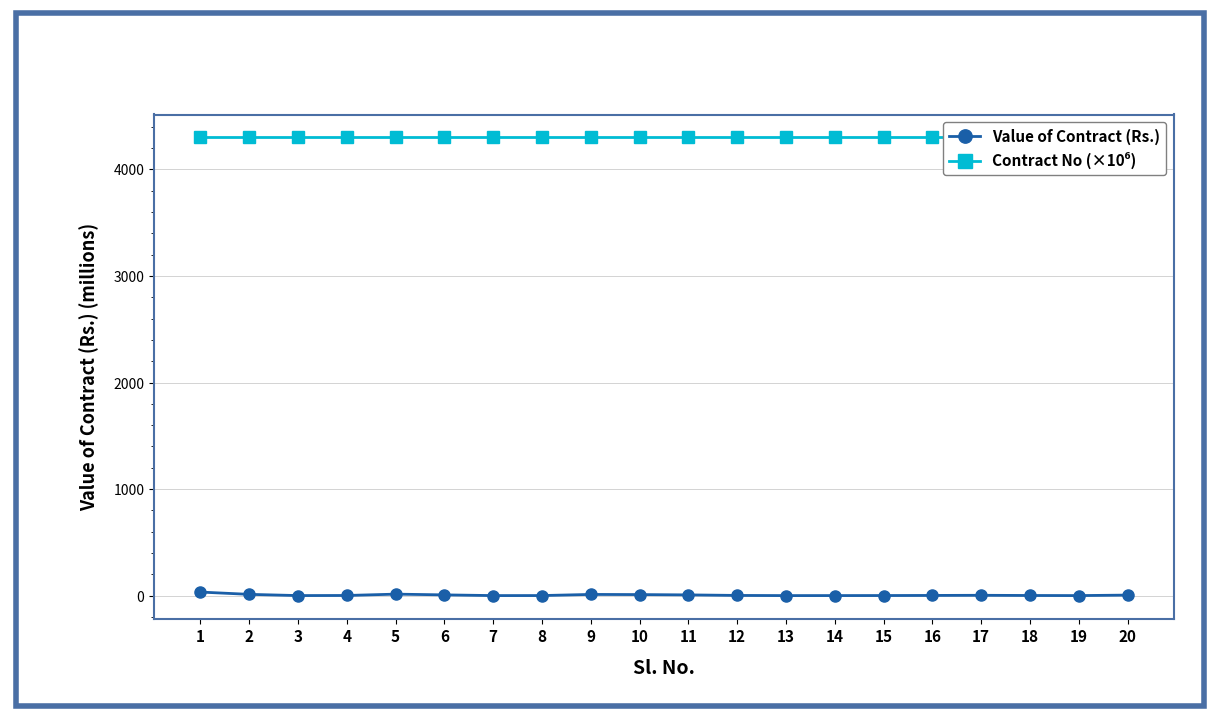

At which label does Value of Contract (Rs.) first exceed 2?

1